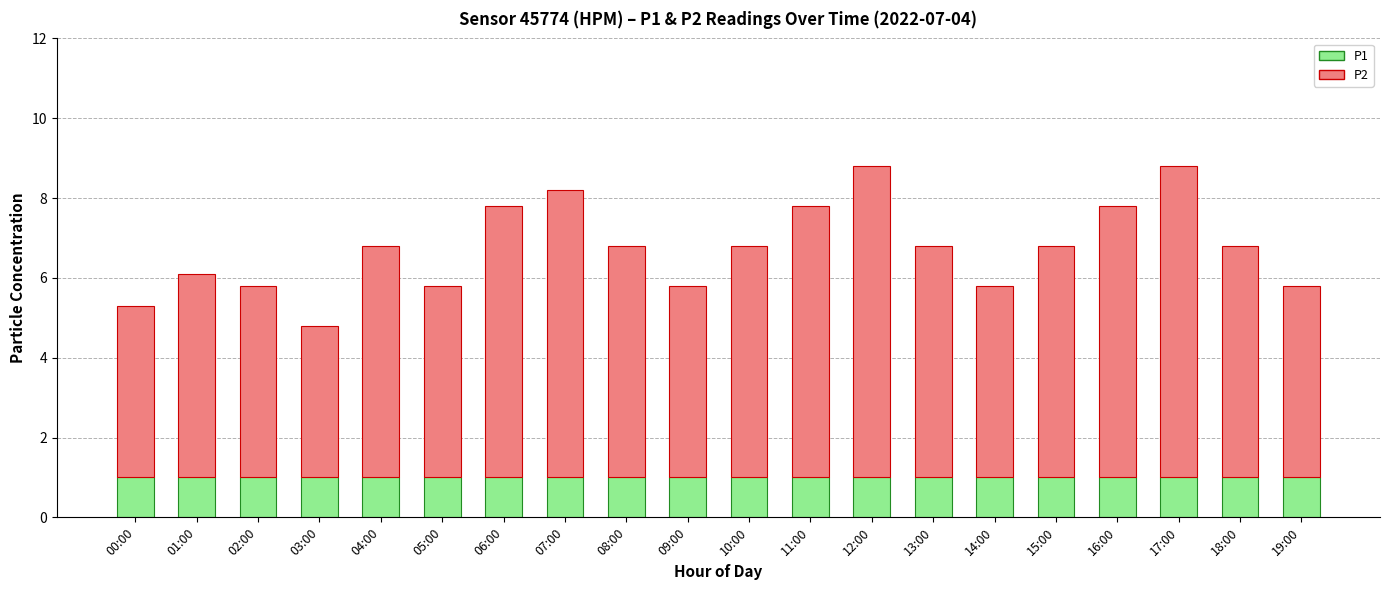

What is the average value of the P1 series?

1.0